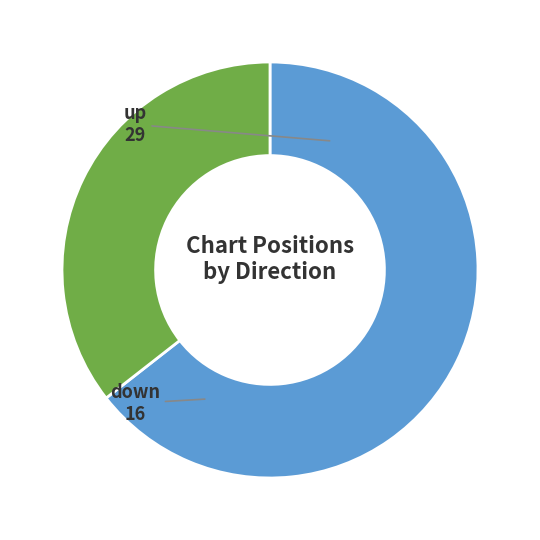

Is the sum of down and up greater than half?

Yes